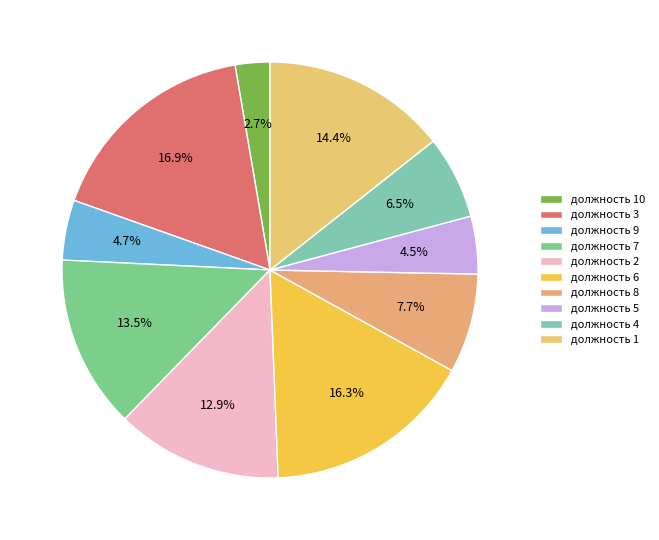

How many segments does this pie chart have?

10